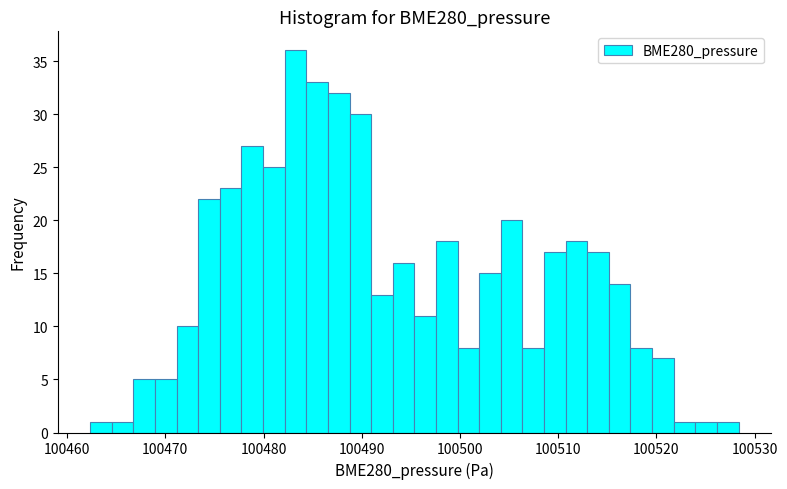

Around what value on the x-axis is the tallest bar? Give the approximate position of its centre, as read against the axis.

100483